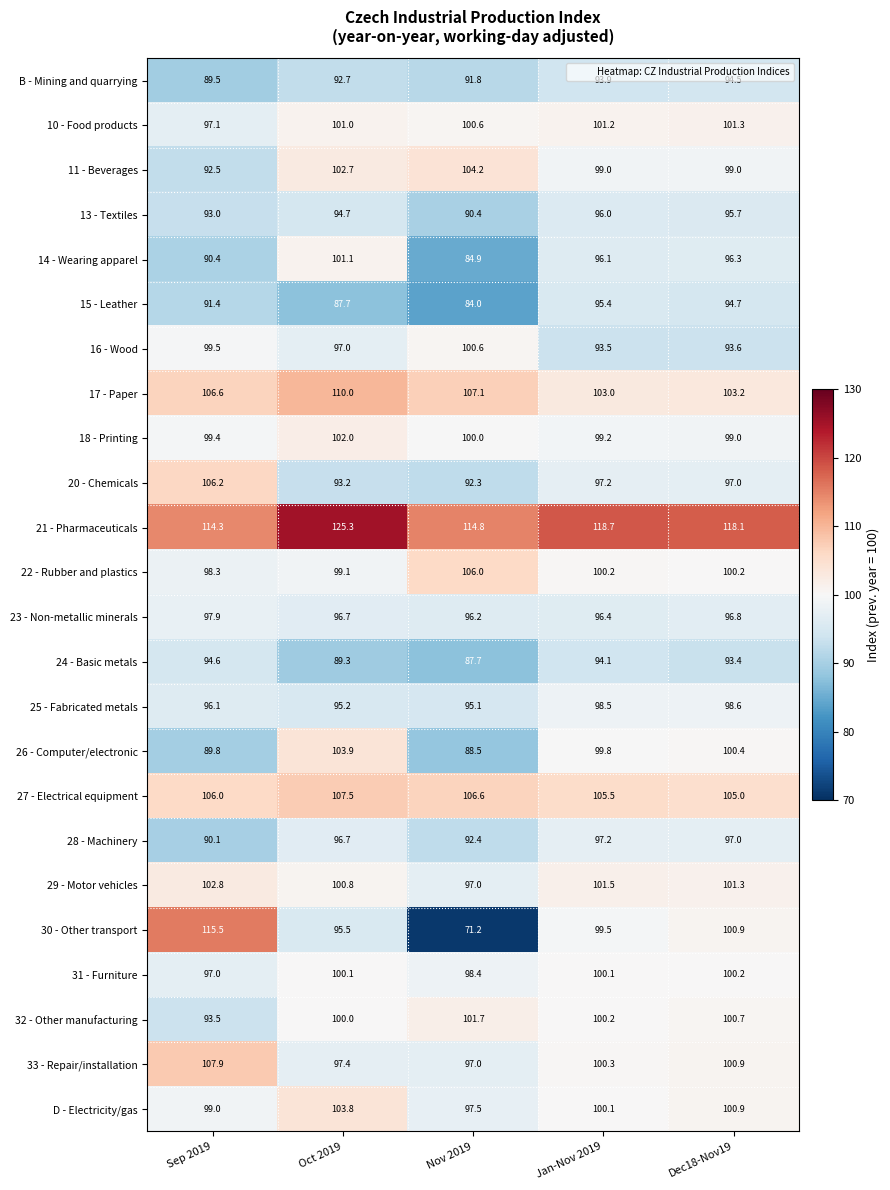

List the labels in order of 15 - Leather value, smallest first.

Nov 2019, Oct 2019, Sep 2019, Dec18-Nov19, Jan-Nov 2019